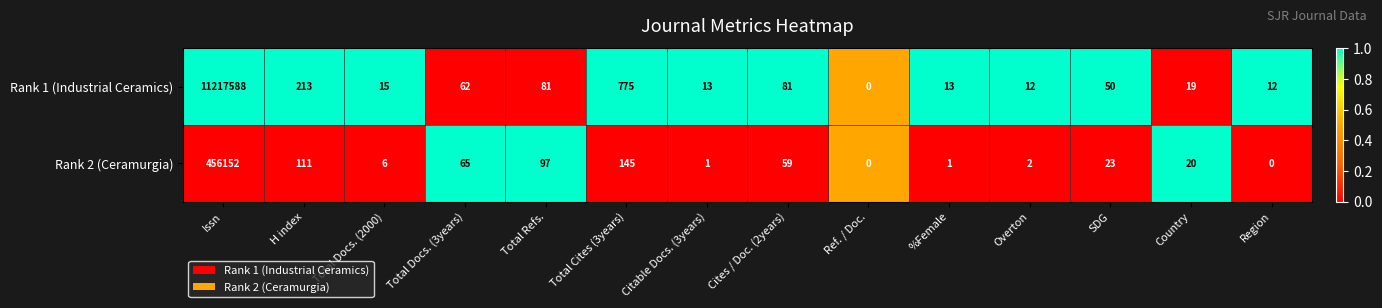

Is the value of Rank 1 (Industrial Ceramics) at Total Docs. (2000) greater than the value of Rank 2 (Ceramurgia) at SDG?

No